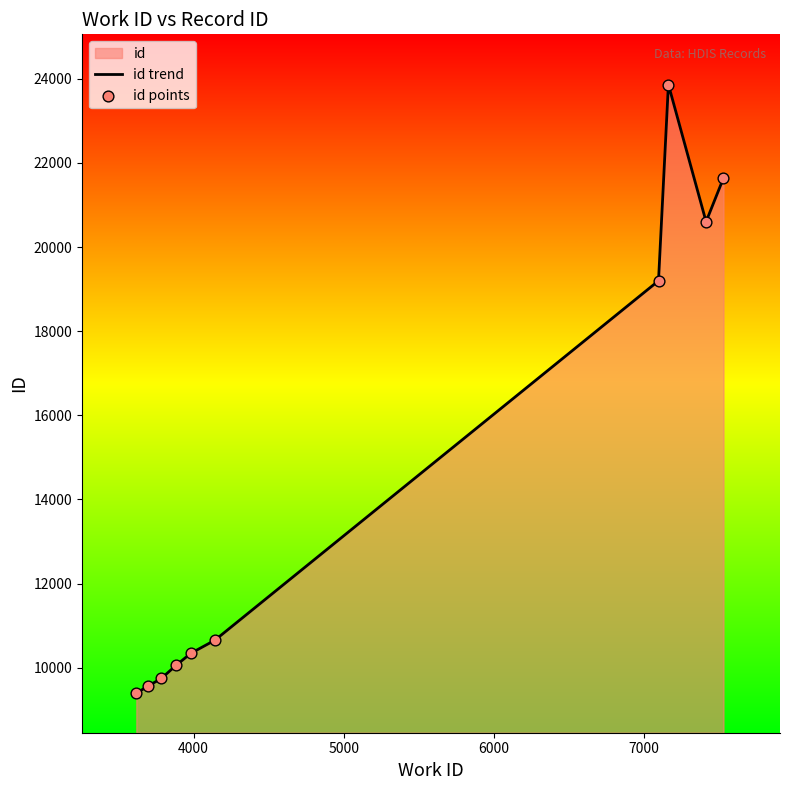

At how many categories does at least one series exceed 12049?

4